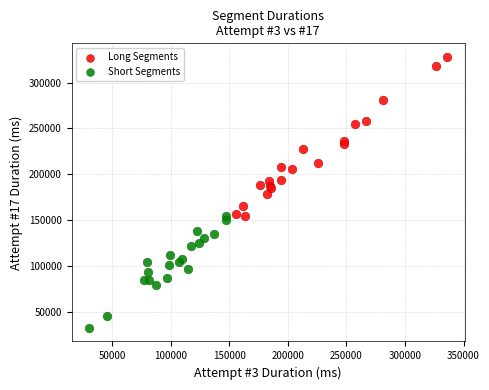

Which series contains the lowest Y value?

Short Segments